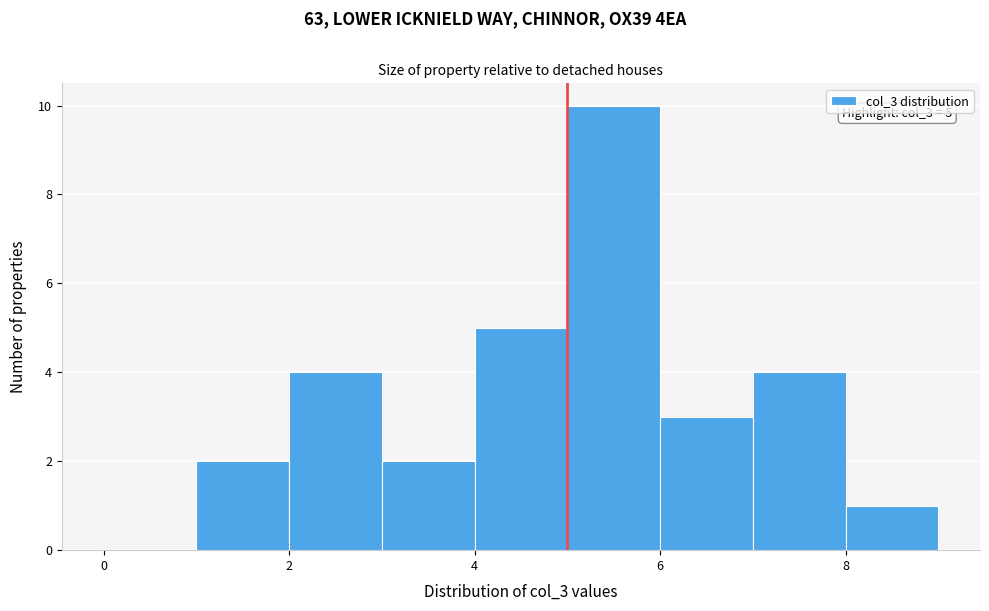

Which range on the x-axis has the tallest bar?

5 to 6